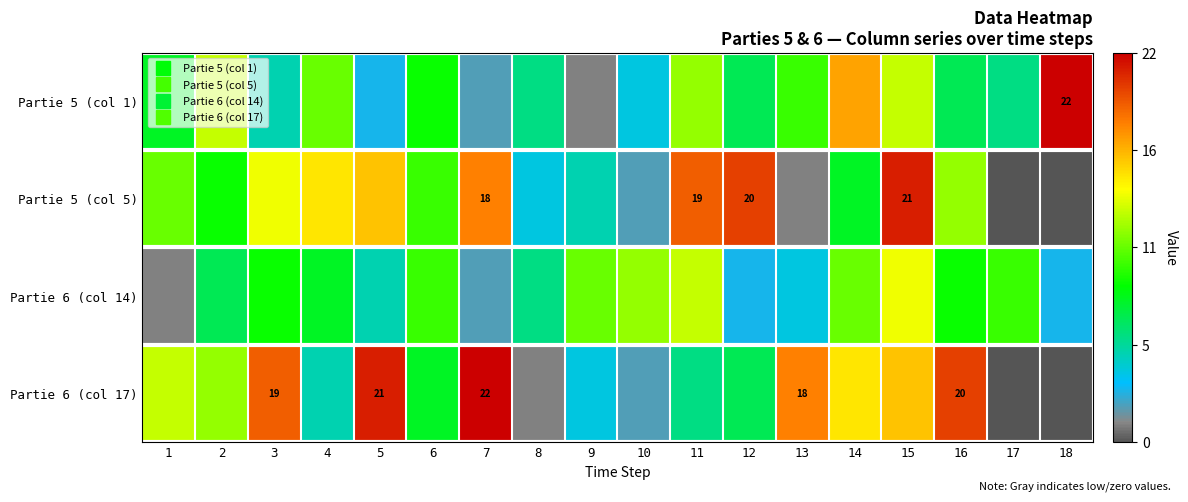

At which category does the chart reach its minimum across all series?

17